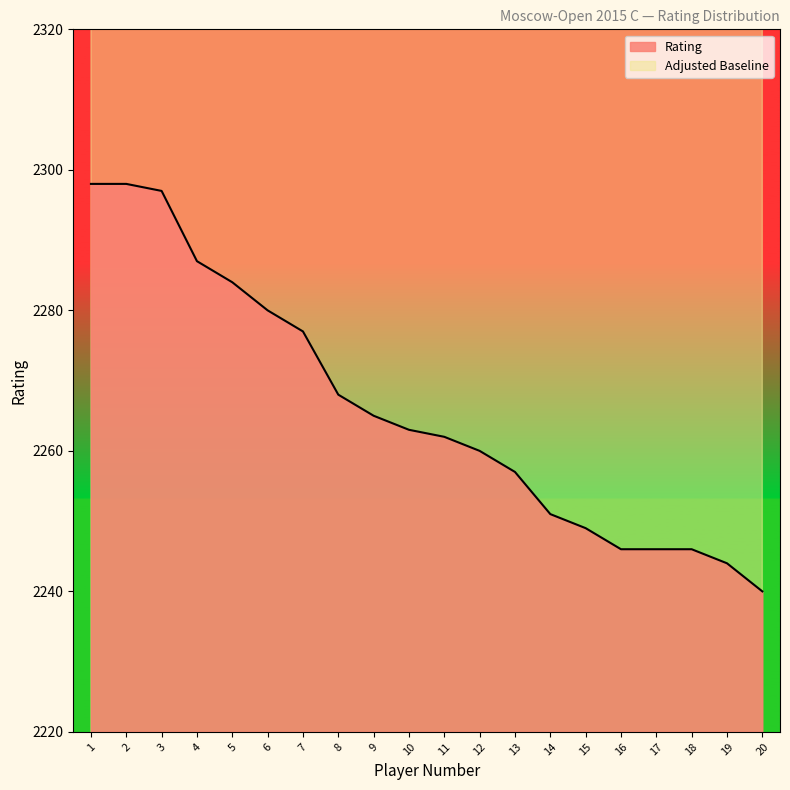

Which series has the widest spread of values?

Rating